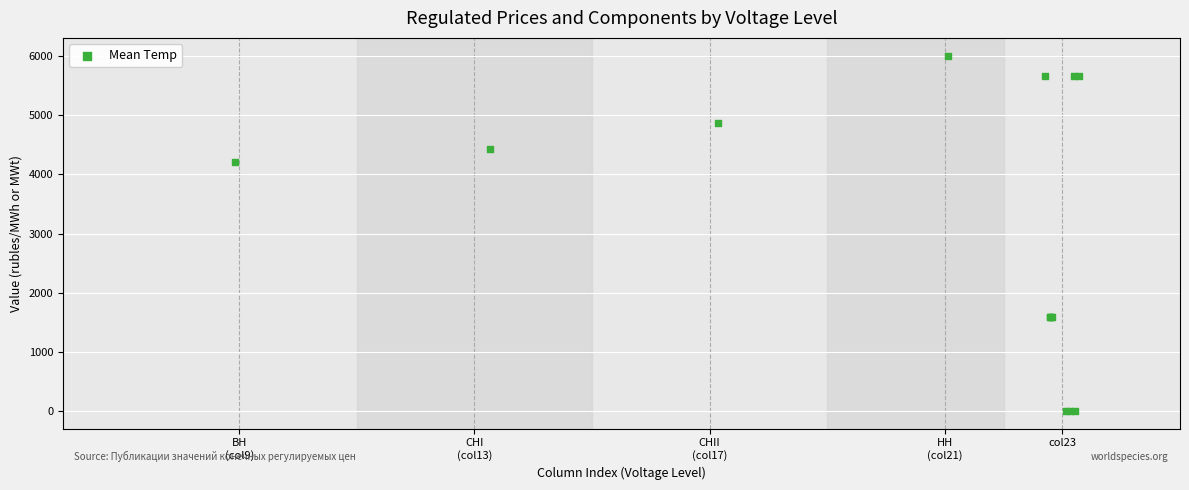

What Y value in the scatter plot is closest to 3005?

4214.6